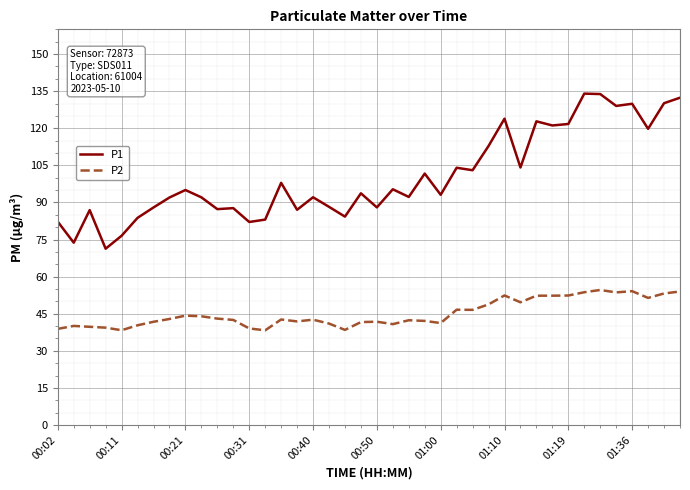

Which series has the widest spread of values?

P1